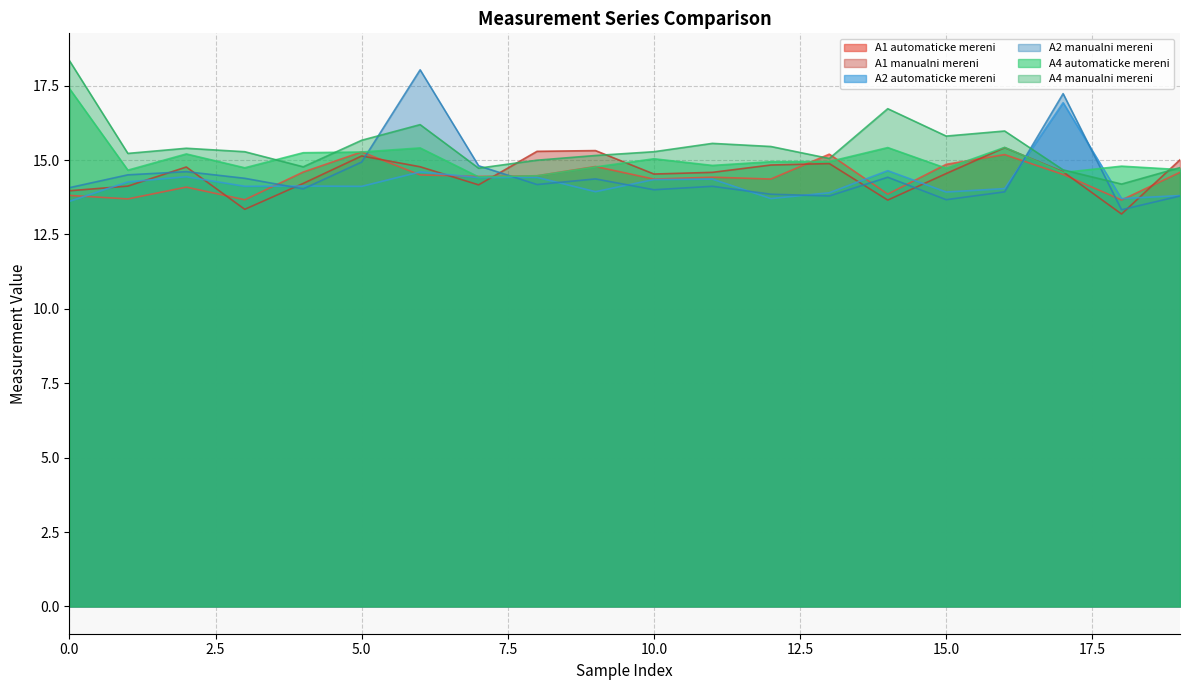

Where is A2 manualni mereni nearest to the value 15?

5